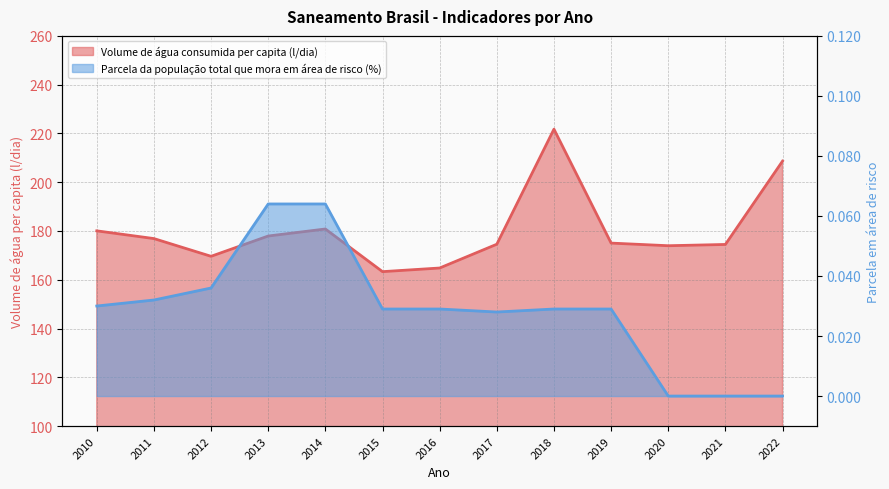

What is the sum of all Volume de água consumida per capita (l/dia) values?

2341.8